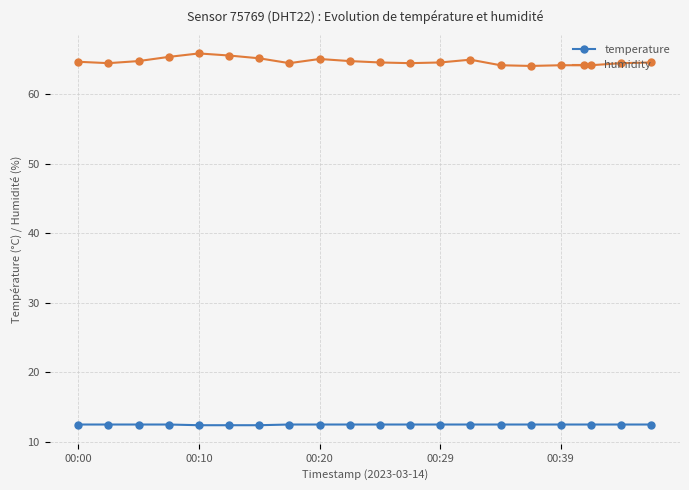

What is the minimum value for humidity?

64.1